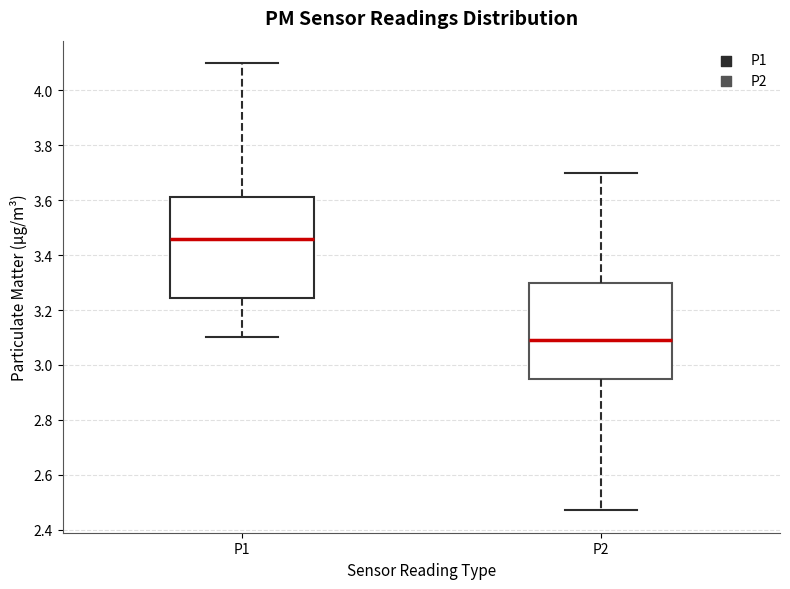

Where is the upper edge of the box for P2 on the y-axis? The values are not printed on the chart, so give them approximately, as read against the axis.

3.30